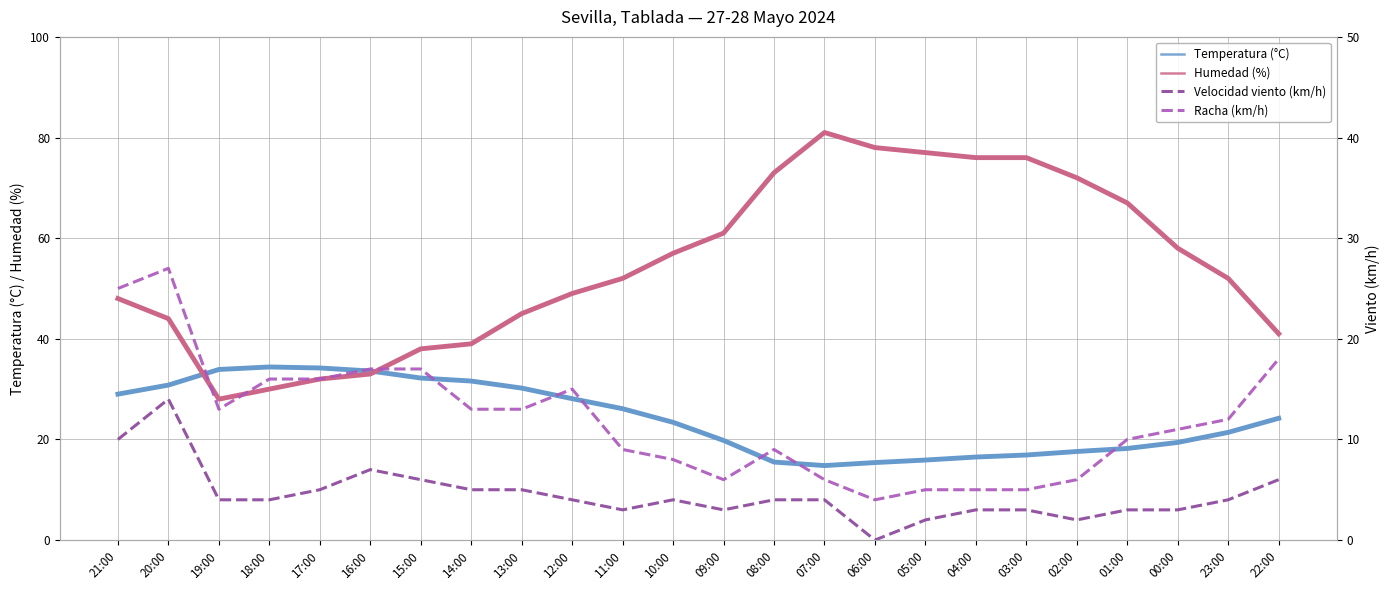

At 04:00, list the series in order from largest to smallest.

Humedad (%), Temperatura (°C), Racha (km/h), Velocidad viento (km/h)